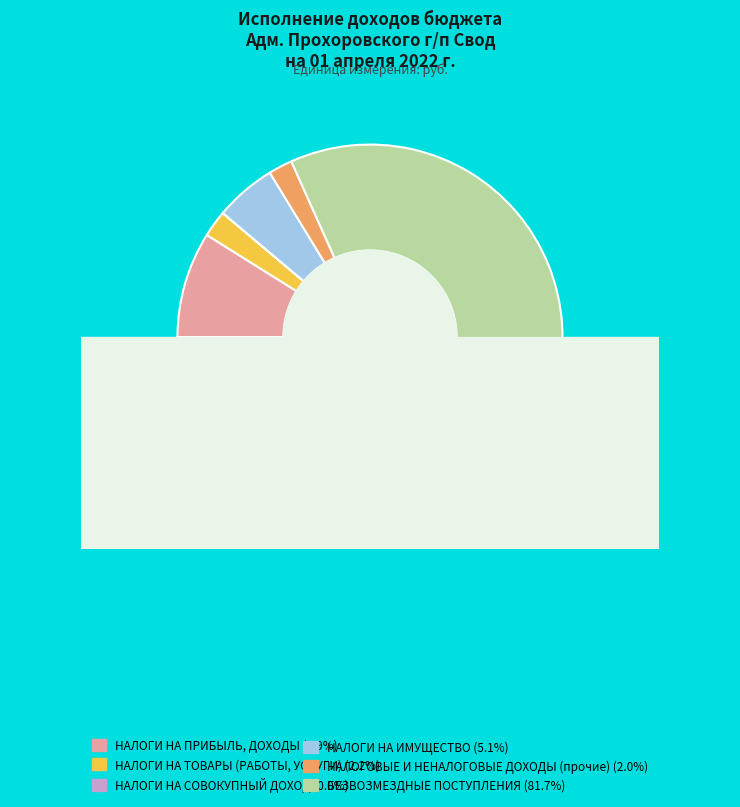

To the nearest percent, what portion does НАЛОГИ НА ИМУЩЕСТВО represent?

5%